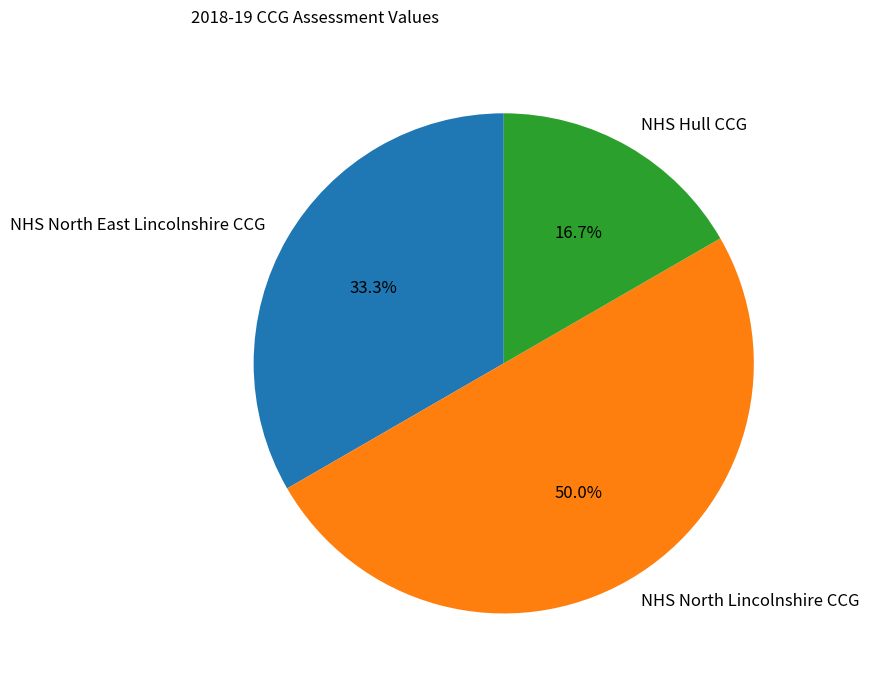

How many segments does this pie chart have?

3